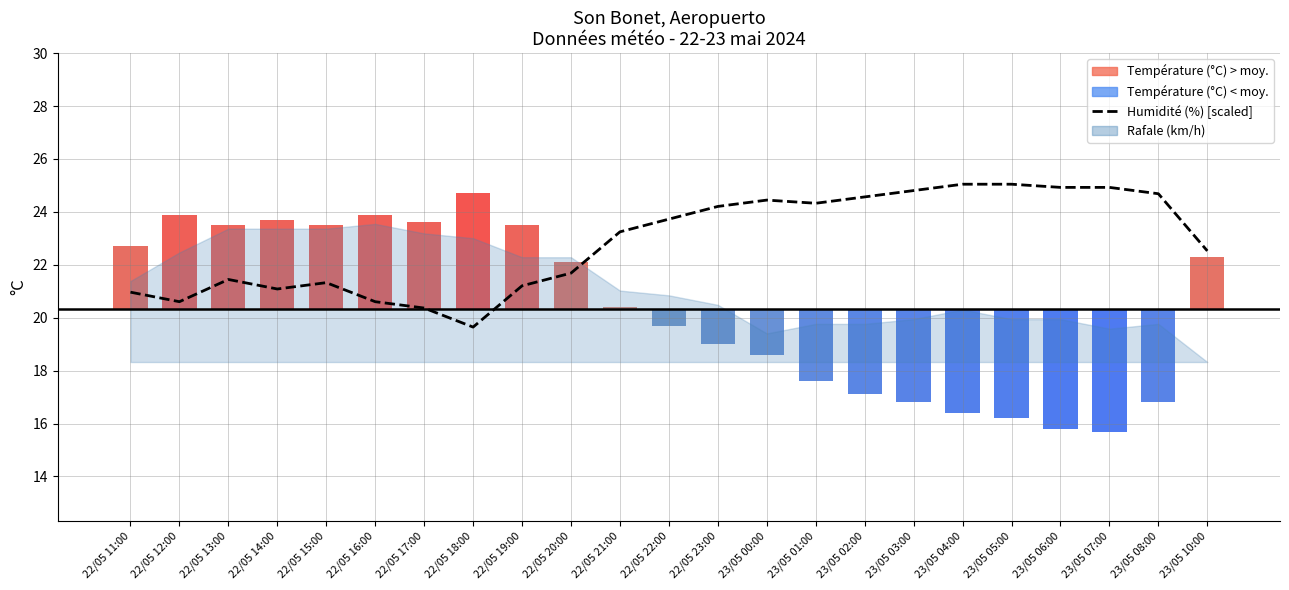

What position from the left is 22/05 13:00?

3